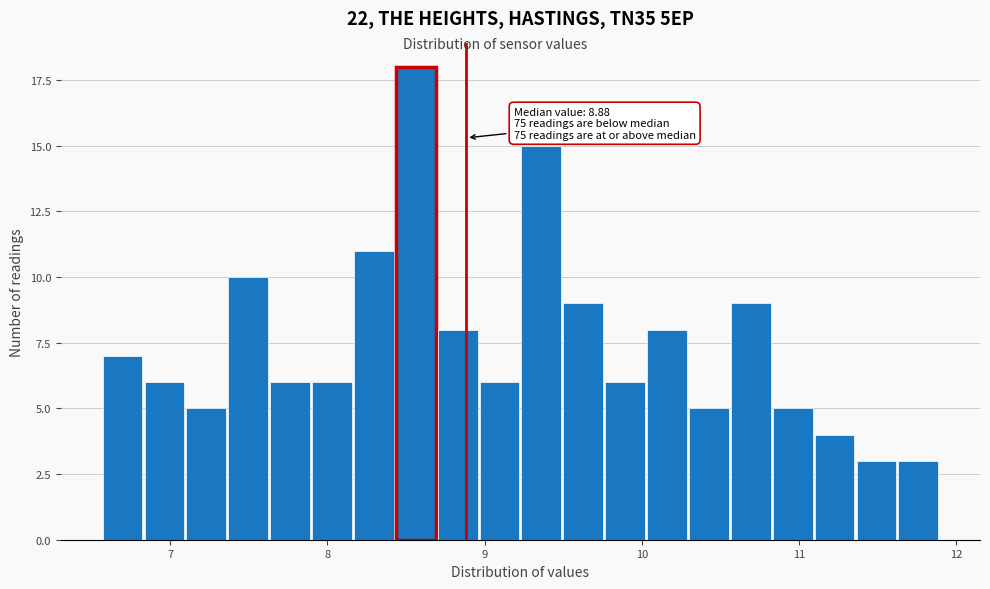

Read against the x-axis, roughly where is the centre of the tallest bar?

8.6